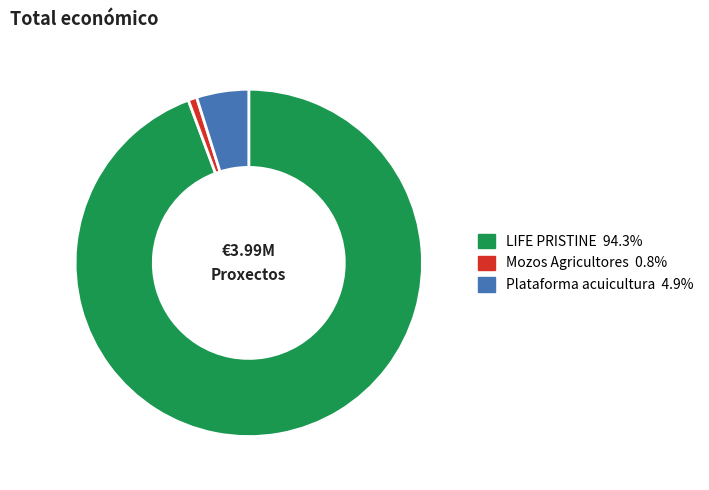

The Plataforma acuicultura slice represents 15% of the pie. True or false?

False